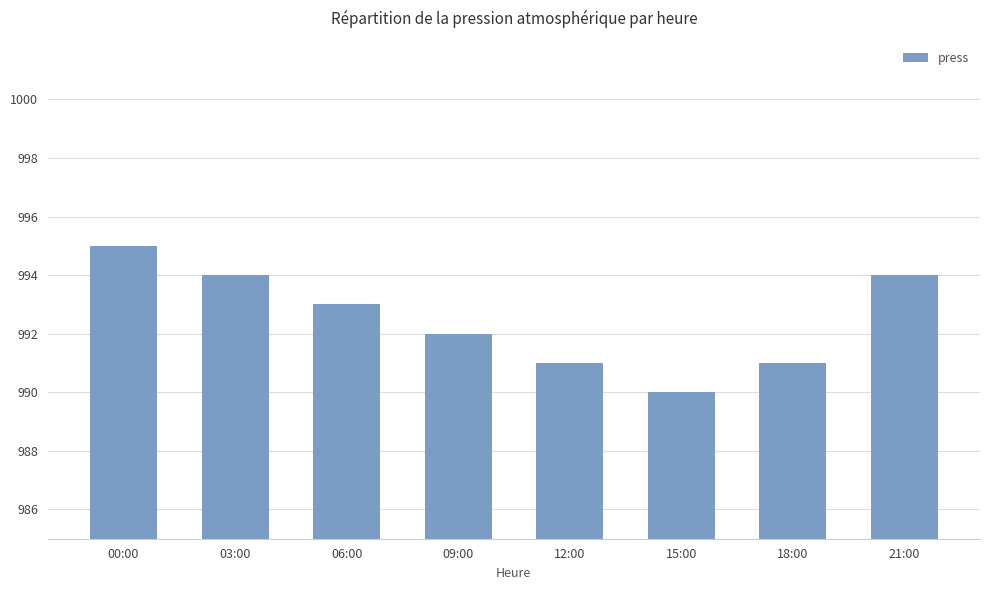

What is the change in value from 12:00 to 21:00?

+3